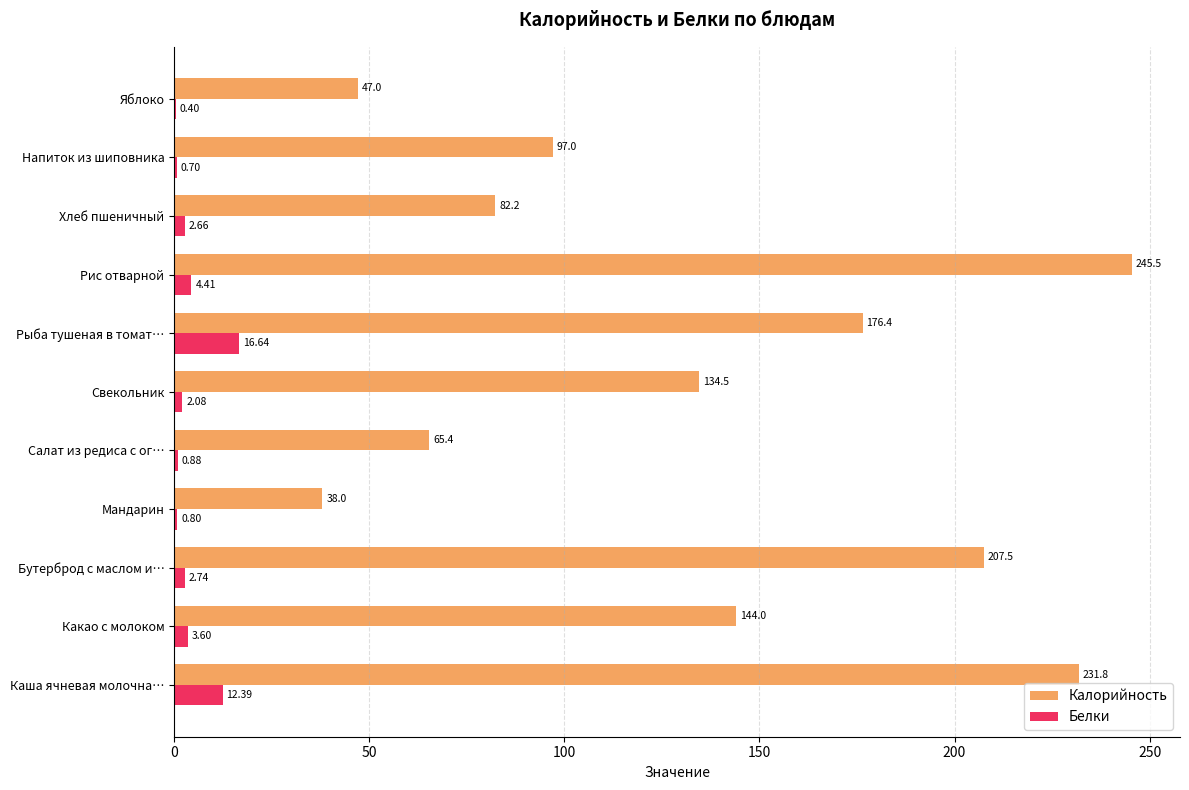

Which series has the largest total across all categories?

Калорийность